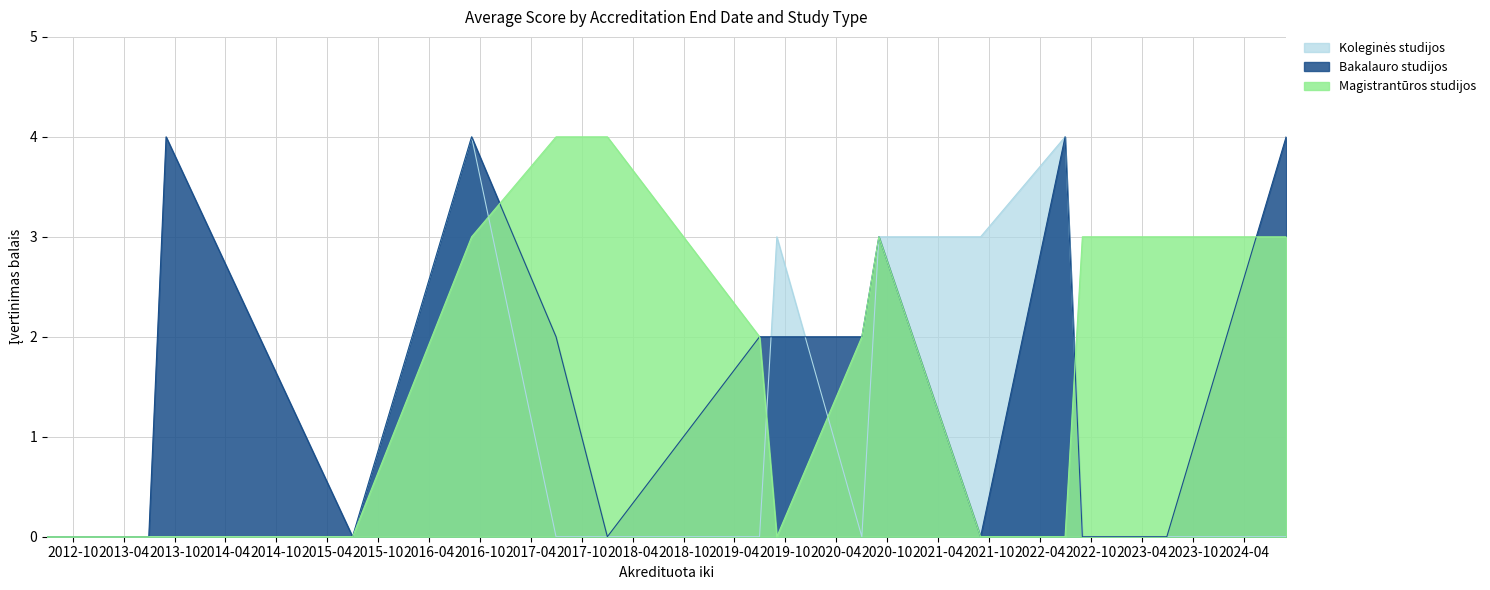

How many interior local valleys does the Magistrantūros studijos series have?

1